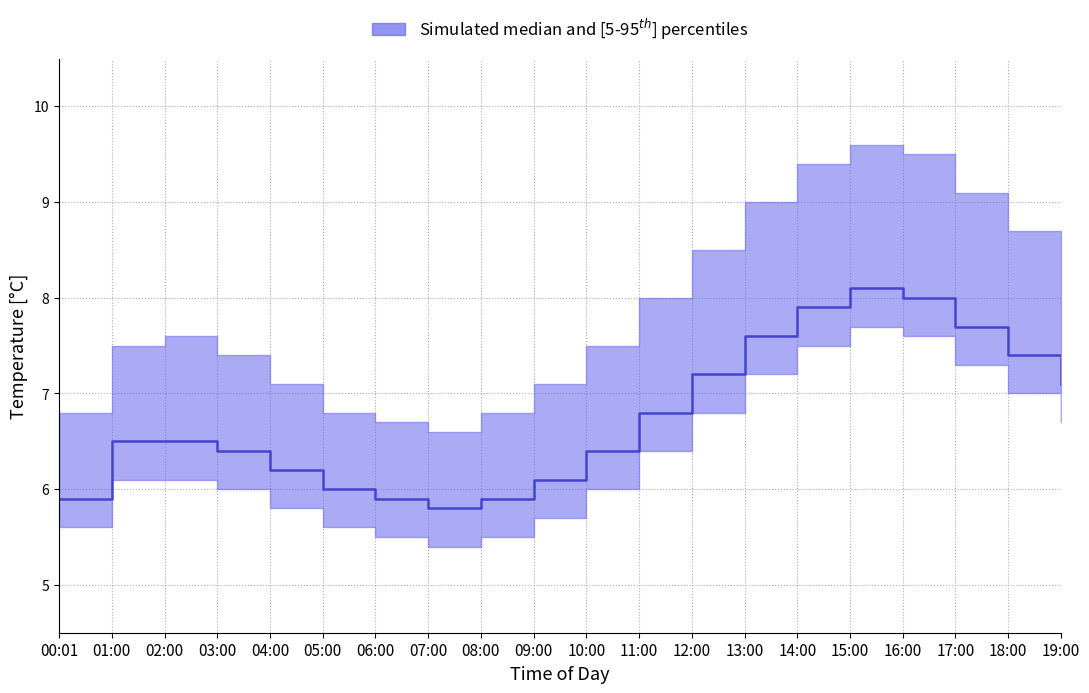

Reading right to left, what are all the values shown in this chart?

temperature: 19:00=7.1	18:00=7.4	17:00=7.7	16:00=8.0	15:00=8.1	14:00=7.9	13:00=7.6	12:00=7.2	11:00=6.8	10:00=6.4	09:00=6.1	08:00=5.9	07:00=5.8	06:00=5.9	05:00=6.0	04:00=6.2	03:00=6.4	02:00=6.5	01:00=6.5	00:01=5.9
temperature_p05: 19:00=6.7	18:00=7.0	17:00=7.3	16:00=7.6	15:00=7.7	14:00=7.5	13:00=7.2	12:00=6.8	11:00=6.4	10:00=6.0	09:00=5.7	08:00=5.5	07:00=5.4	06:00=5.5	05:00=5.6	04:00=5.8	03:00=6.0	02:00=6.1	01:00=6.1	00:01=5.6
temperature_p95: 19:00=8.3	18:00=8.7	17:00=9.1	16:00=9.5	15:00=9.6	14:00=9.4	13:00=9.0	12:00=8.5	11:00=8.0	10:00=7.5	09:00=7.1	08:00=6.8	07:00=6.6	06:00=6.7	05:00=6.8	04:00=7.1	03:00=7.4	02:00=7.6	01:00=7.5	00:01=6.8